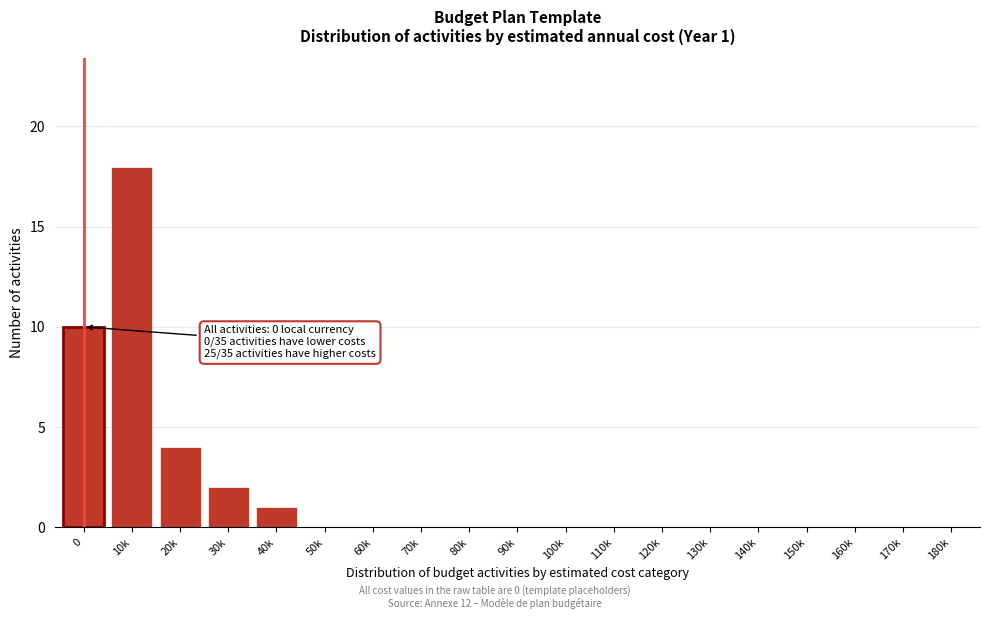

Reading left to right, extract all data points from this chart.

0=10	10k=18	20k=4	30k=2	40k=1	50k=0	60k=0	70k=0	80k=0	90k=0	100k=0	110k=0	120k=0	130k=0	140k=0	150k=0	160k=0	170k=0	180k=0